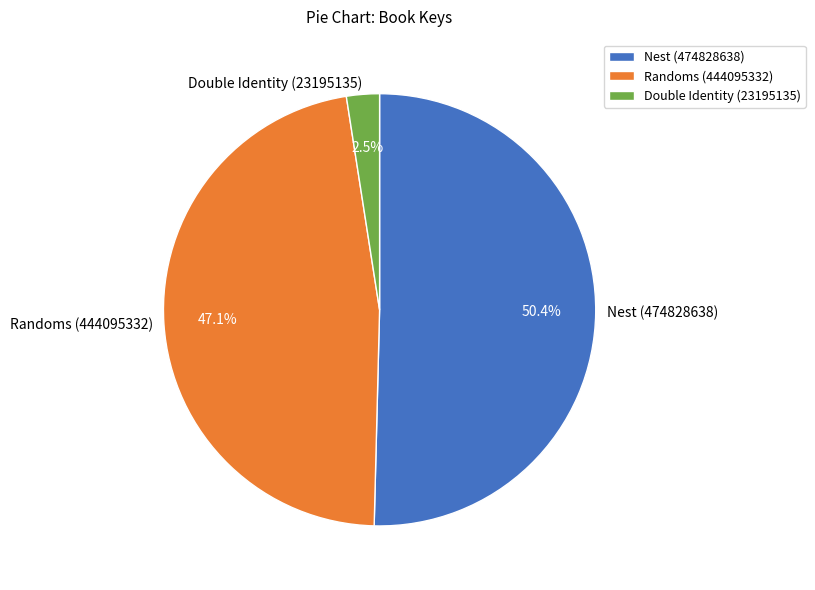

To the nearest percent, what is the difference between the largest and smallest slice percentages?

48%